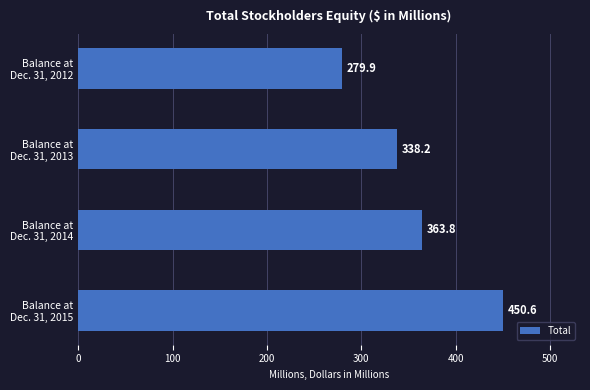

What is the value of the 1st bar from the top?

279.9